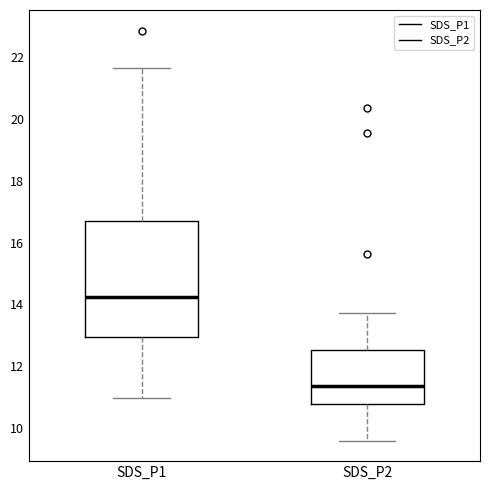

Which box's median line is the highest?

SDS_P1